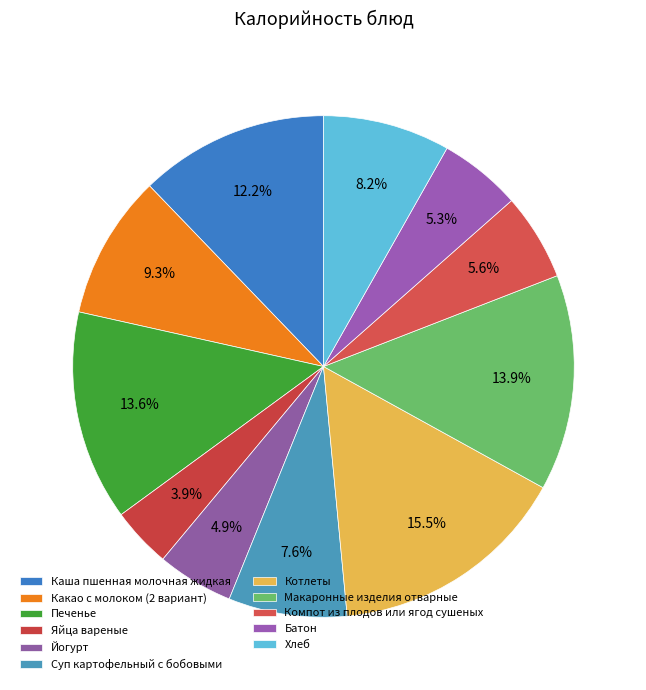

The Макаронные изделия отварные slice represents 21% of the pie. True or false?

False